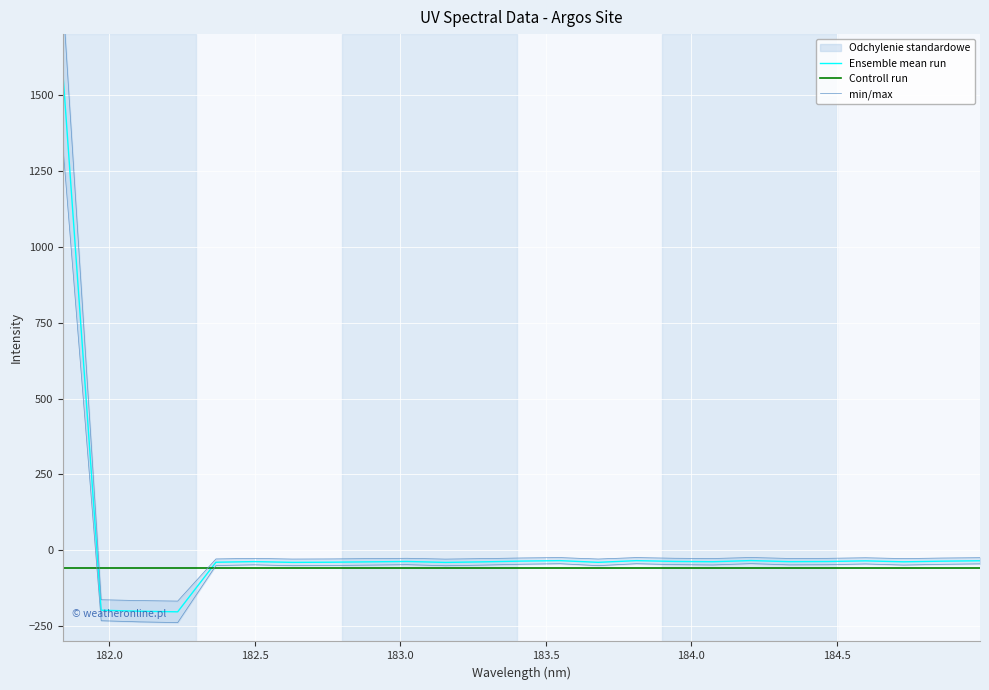

What is the sum of all min/max values?

765.8